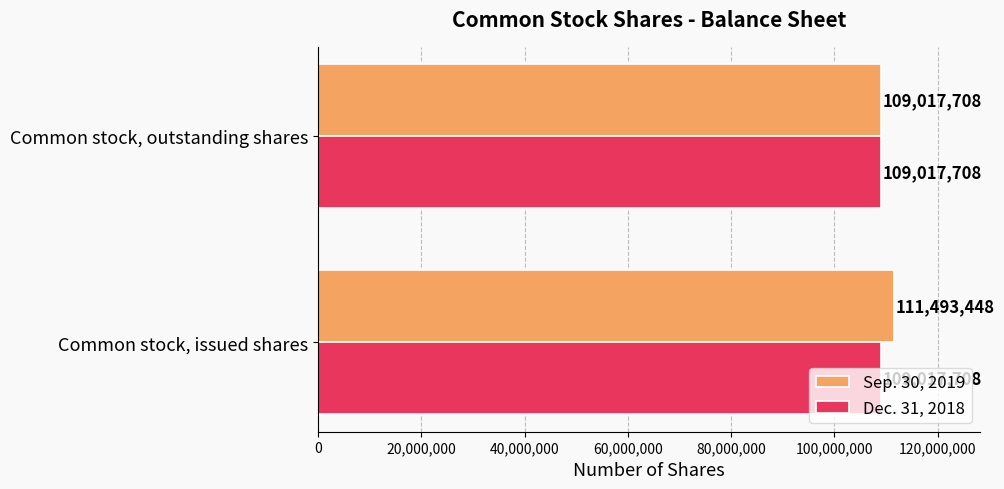

The Dec. 31, 2018 series shows 109017708 at Common stock, issued shares. True or false?

True